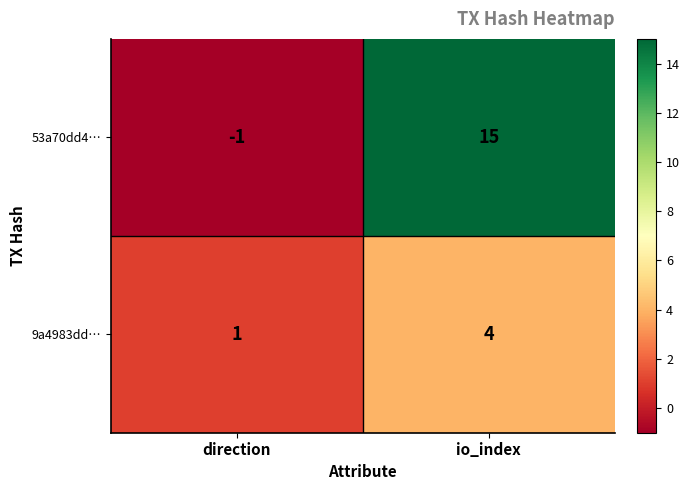

Reading right to left, extract all data points from this chart.

53a70dd4…: io_index=15	direction=-1
9a4983dd…: io_index=4	direction=1